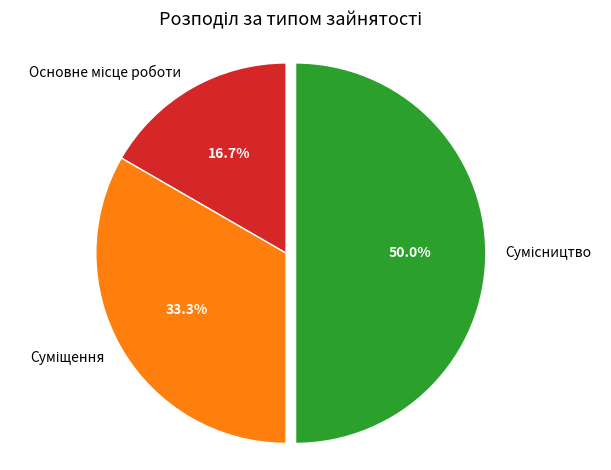

To the nearest percent, what is the average slice percentage?

33%